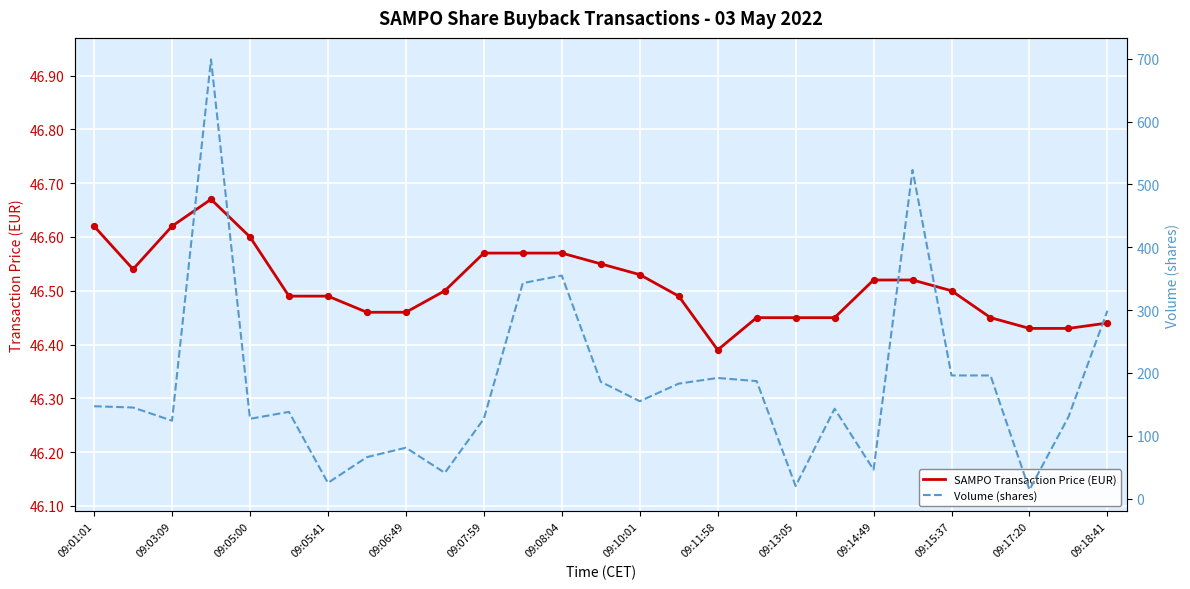

Which series contains the highest Y value?

Volume (shares)